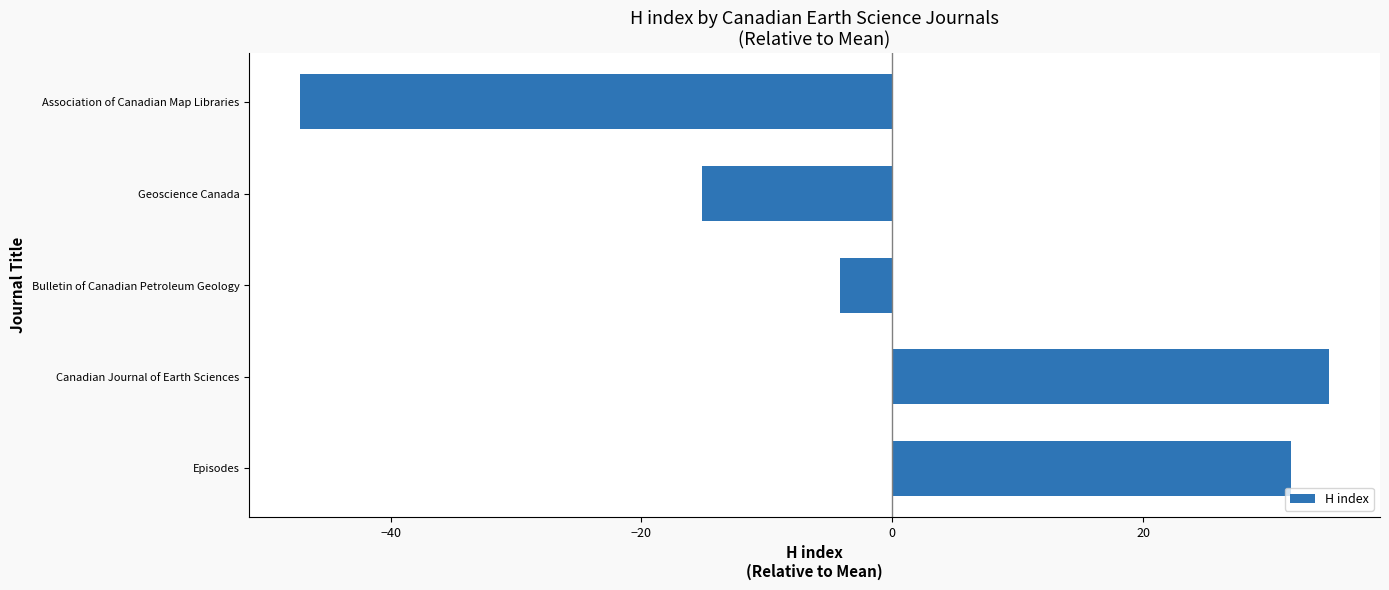

What is the difference between the maximum and minimum values?

82.0